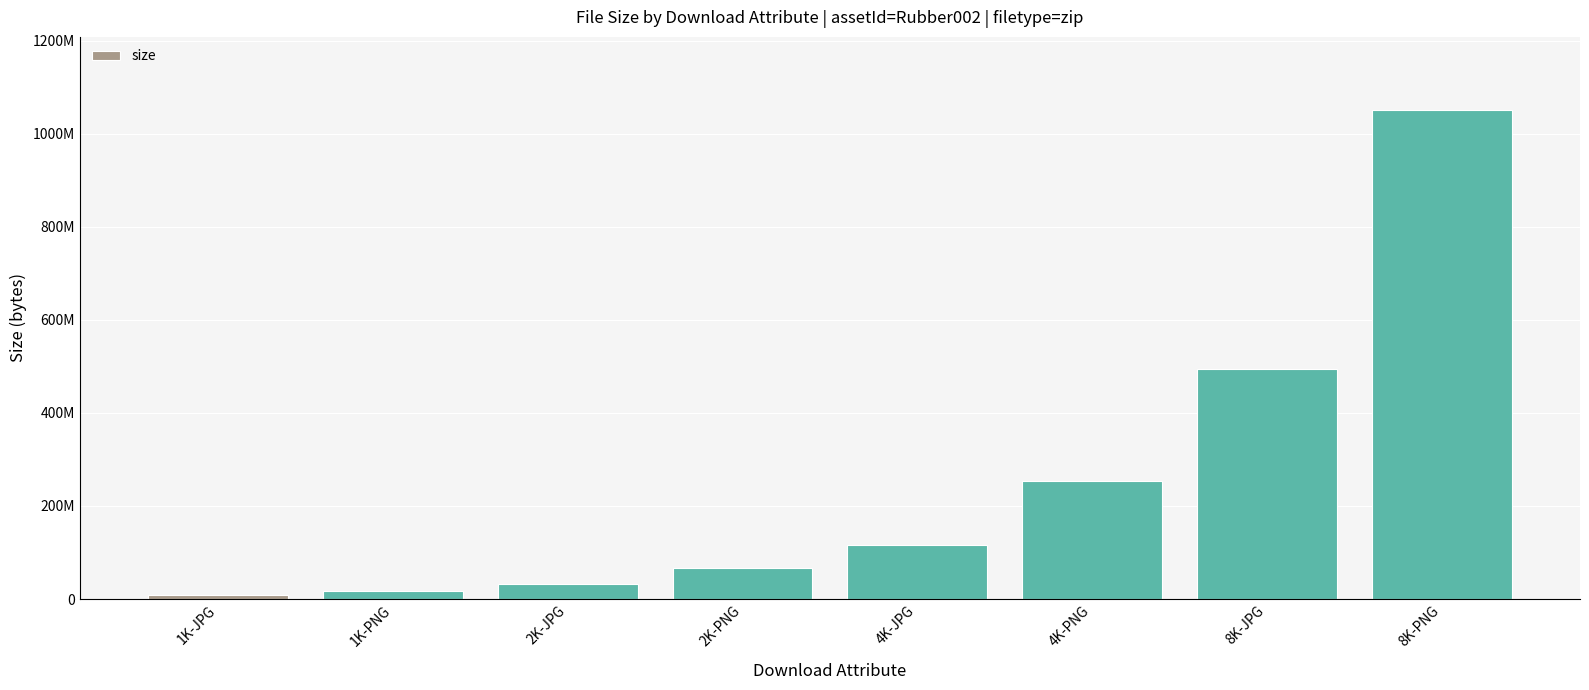

Read the value at 1K-PNG, to the nearest 10.

17986100